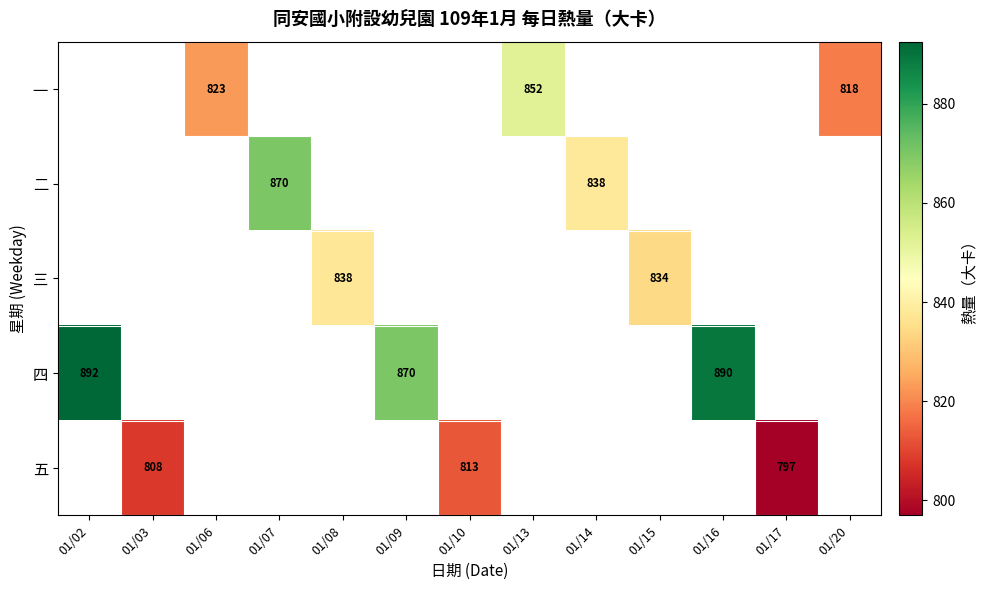

Is the value of 三 at 01/15 greater than the value of 二 at 01/20?

No